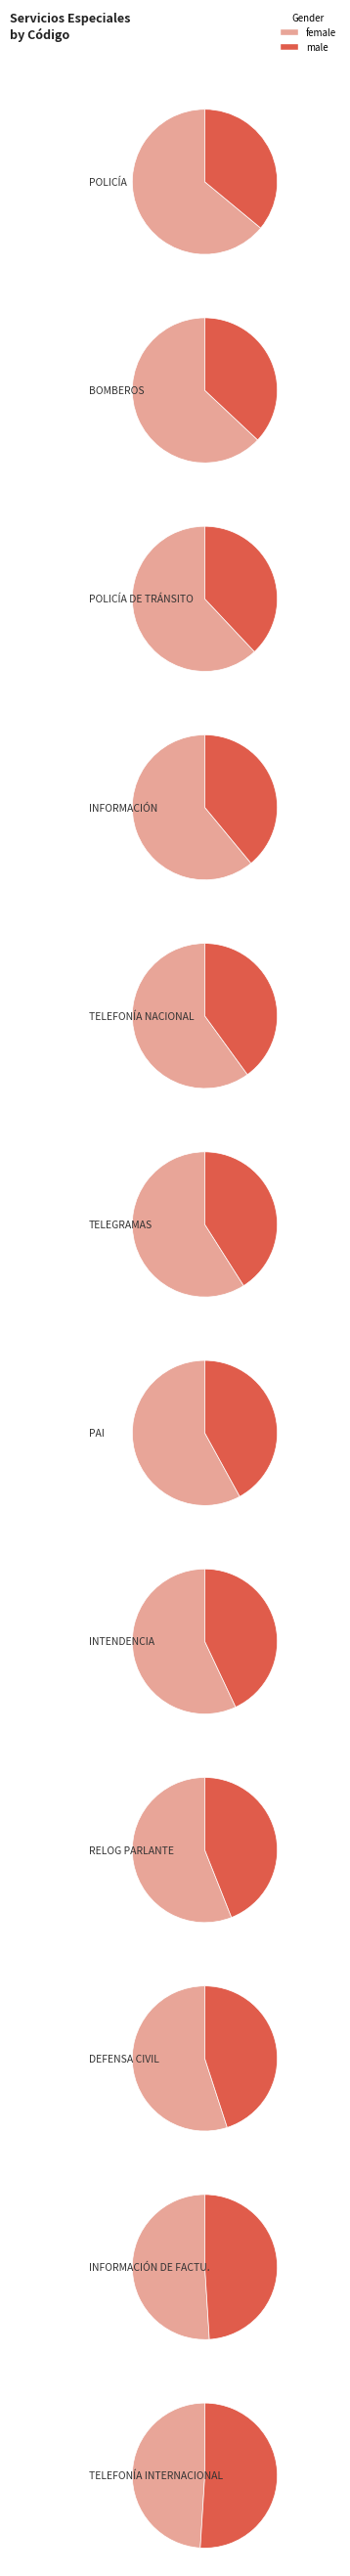

Combined, do BOMBEROS and POLICÍA DE TRÁNSITO account for over 50%?

No